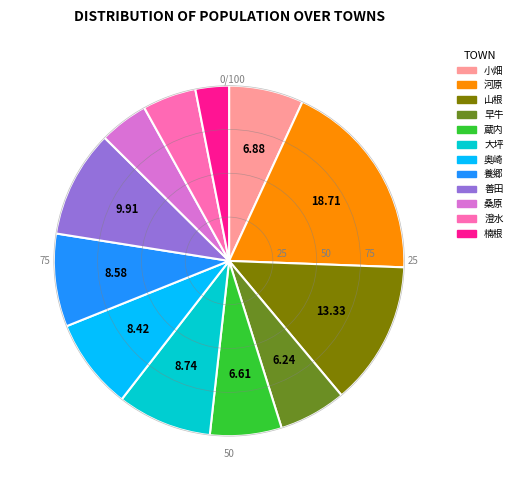

Is there a majority slice in this chart?

No